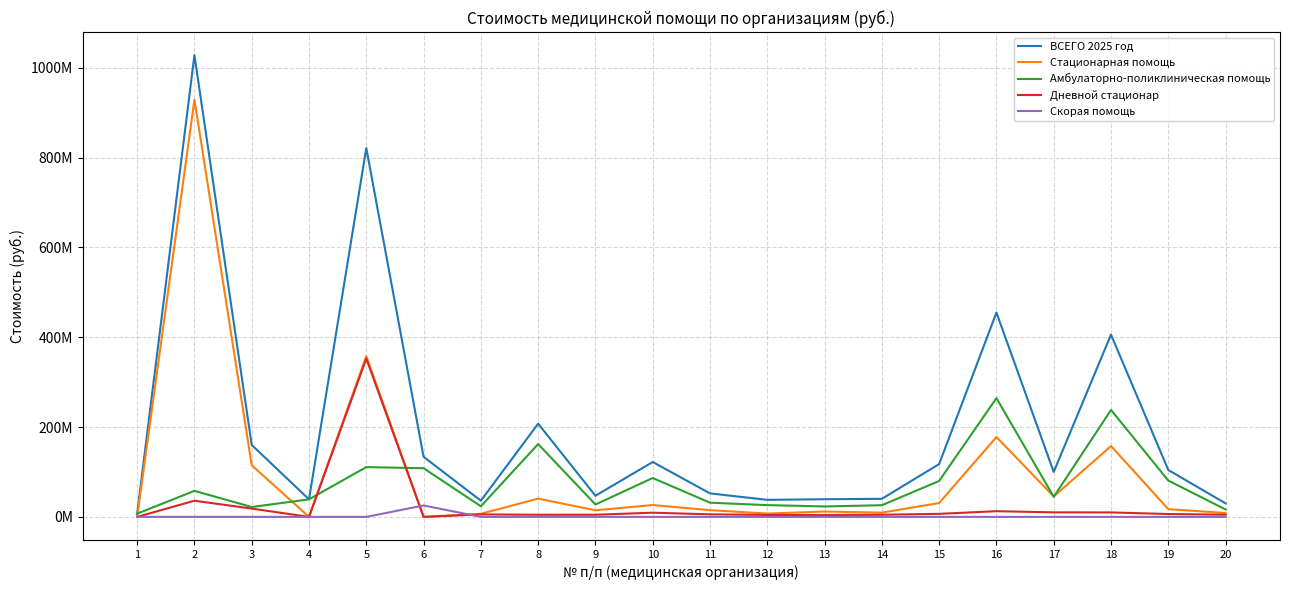

Reading left to right, transcribe all the data shown in this chart.

ВСЕГО 2025 год: 1=7196039.0	2=1027978321.5	3=160086190.9	4=39021527.0	5=821093620.0	6=133709608.2	7=36043727.6	8=207499701.5	9=47049399.4	10=122200325.7	11=52279695.7	12=37939265.8	13=39270482.6	14=40213582.6	15=117614535.3	16=454907157.2	17=100086401.0	18=405736691.6	19=104406795.7	20=30063871.5
Стационарная помощь: 1=0.0	2=928918396.8	3=114854474.1	4=0.0	5=357874530.9	6=0.0	7=6873334.2	8=40656174.6	9=14693926.2	10=26353600.3	11=14990522.0	12=7423291.7	13=11900502.1	14=9477574.1	15=30832758.6	16=177822066.5	17=45425528.1	18=157763784.7	19=17146461.1	20=8719619.6
Амбулаторно-поликлиническая помощь: 1=7196039.0	2=57917282.7	3=22015975.4	4=39021527.0	5=110853315.7	6=108301112.3	7=23629424.0	8=162103216.2	9=27587289.1	10=86528015.2	11=31589177.8	12=26193639.4	13=23222230.9	14=25992374.5	15=79994923.8	16=264412729.9	17=44570694.6	18=238045096.3	19=80887285.8	20=16445492.7
Дневной стационар: 1=0.0	2=35991631.0	3=18468973.5	4=0.0	5=352365773.4	6=0.0	7=5540969.3	8=4740310.8	9=4768184.1	10=9318710.3	11=5699995.9	12=4322334.6	13=4147749.6	14=4743634.0	15=6786852.9	16=12672360.8	17=10090178.3	18=9927810.5	19=6373048.9	20=4898759.1
Скорая помощь: 1=0.0	2=0.0	3=0.0	4=0.0	5=0.0	6=25408495.9	7=0.0	8=0.0	9=0.0	10=0.0	11=0.0	12=0.0	13=0.0	14=0.0	15=0.0	16=0.0	17=0.0	18=0.0	19=0.0	20=0.0